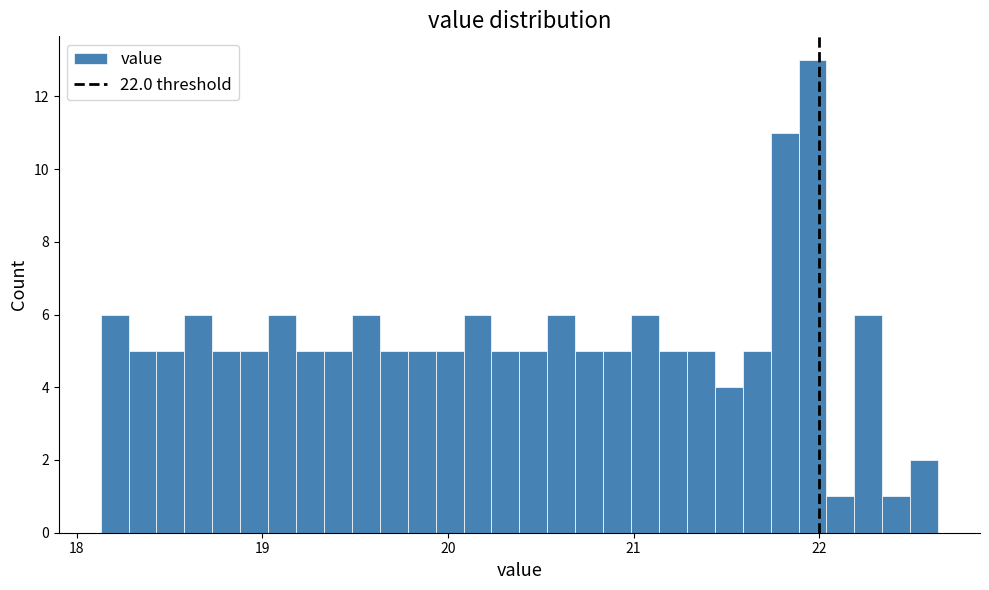

Read against the x-axis, roughly where is the centre of the tallest bar?

22.0